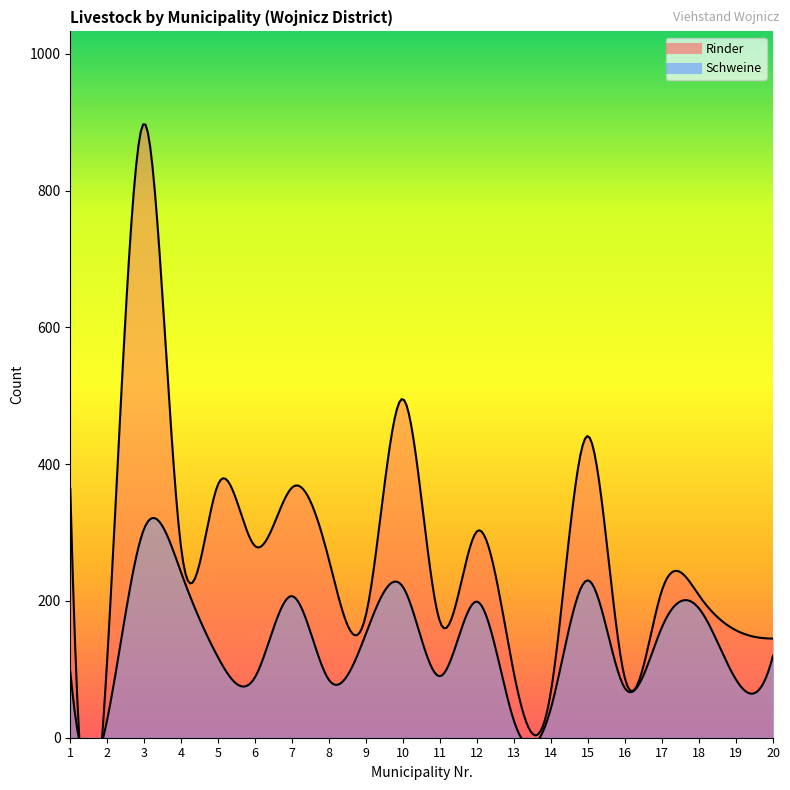

Rank the series by their average value, from lowest to highest.

Schweine, Rinder